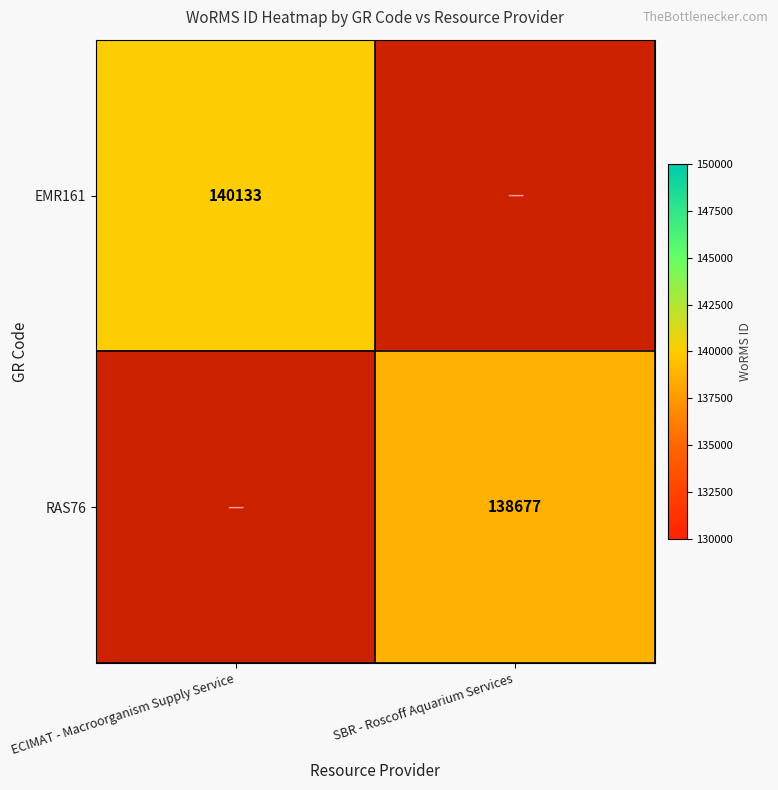

Is the value of RAS76 at SBR - Roscoff Aquarium Services greater than the value of EMR161 at ECIMAT - Macroorganism Supply Service?

No